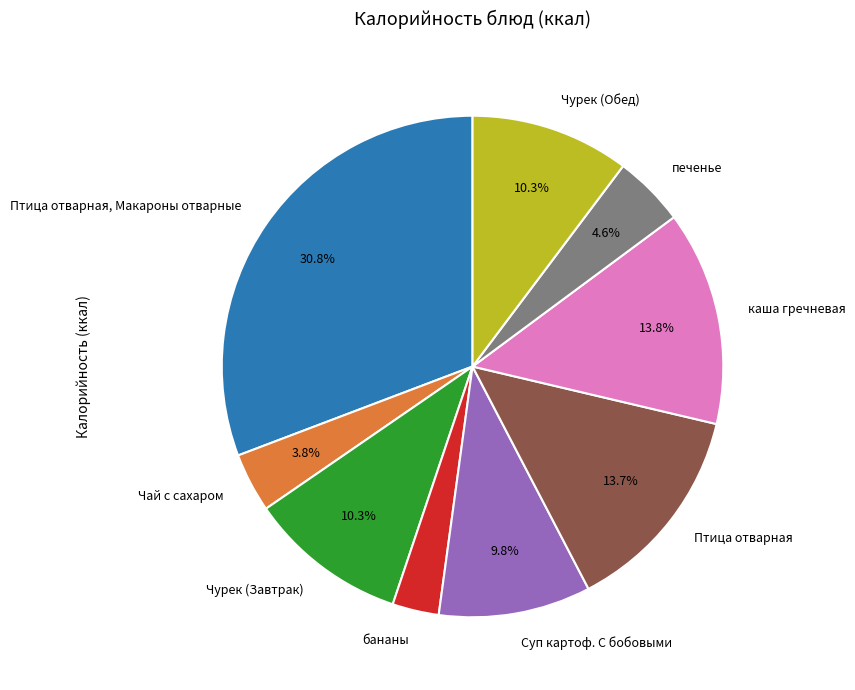

Which category has the biggest portion of the pie?

Птица отварная, Макароны отварные